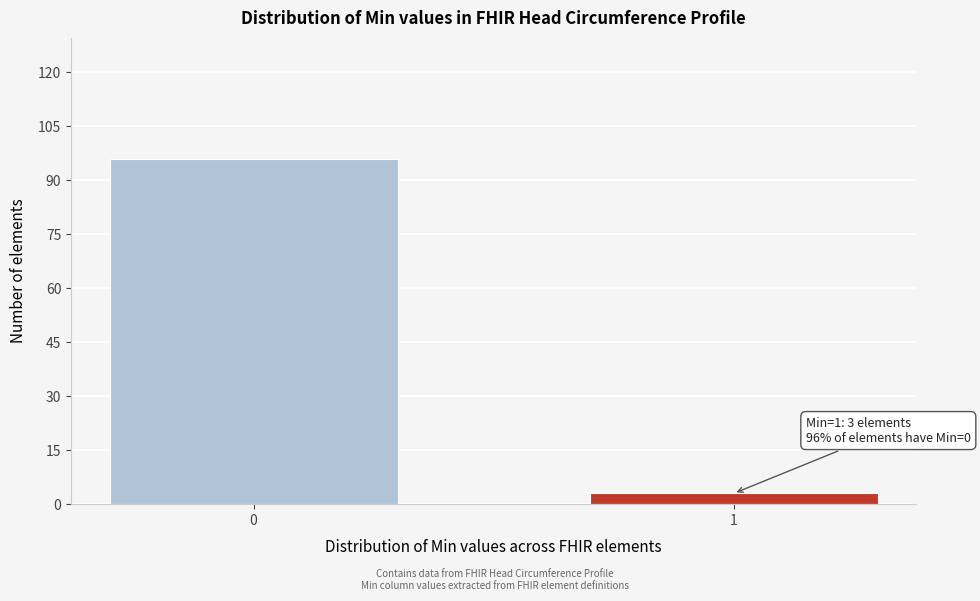

Reading left to right, extract all data points from this chart.

96	3